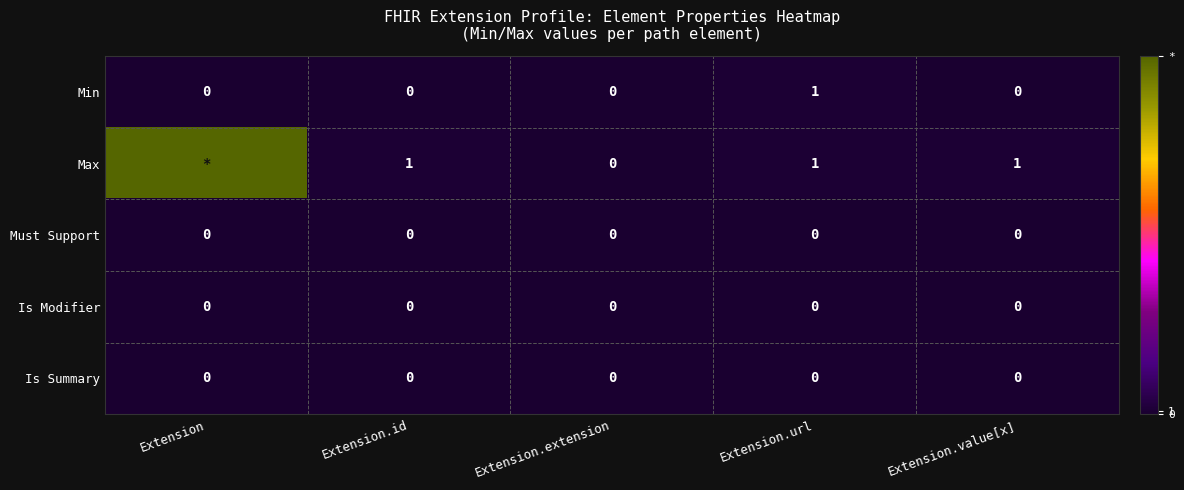

The value of Min at Extension.url is 1. True or false?

True